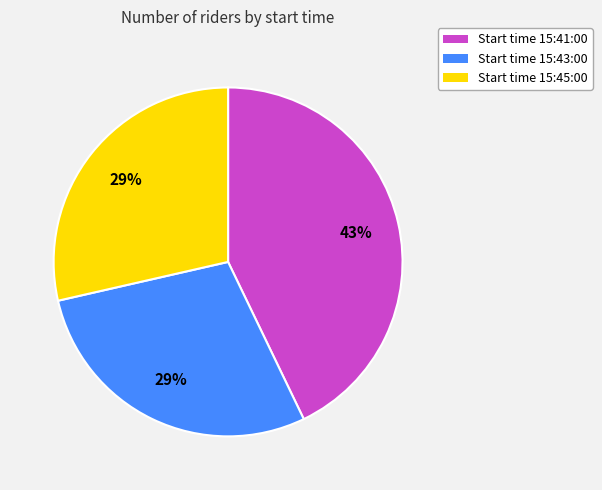

What is the largest slice in the pie chart?

Start time 15:41:00